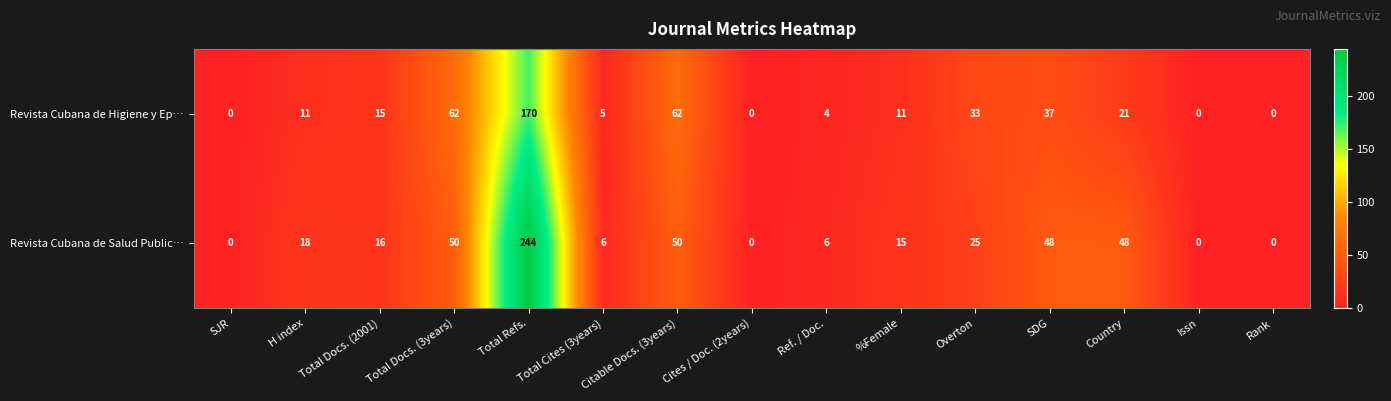

Is the value of Revista Cubana de Salud Public… at SDG greater than the value of Revista Cubana de Higiene y Ep… at Citable Docs. (3years)?

No